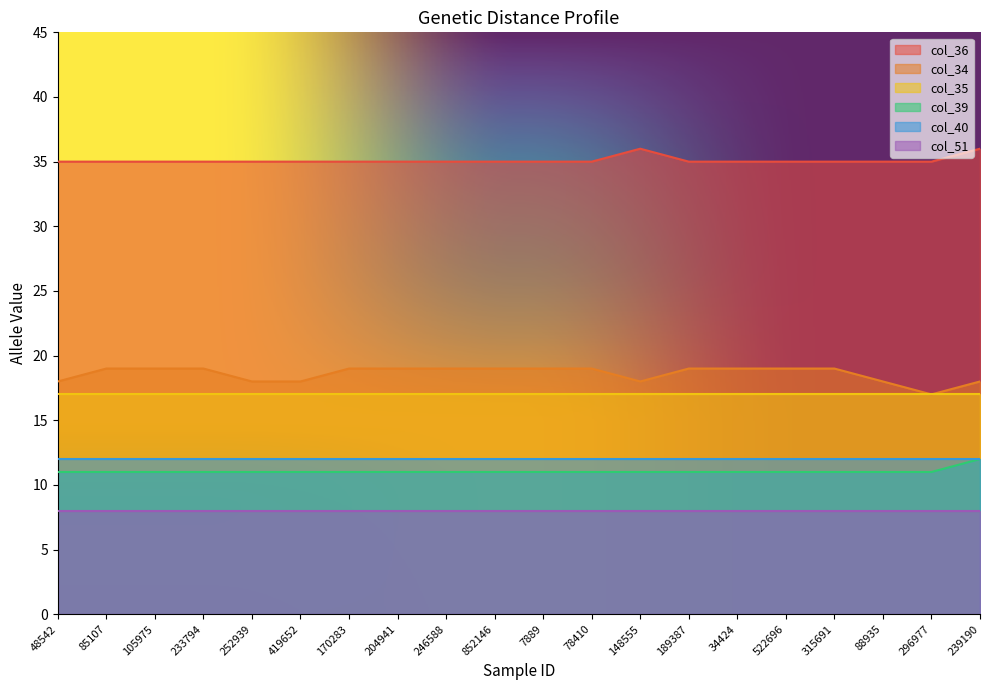

How many interior local valleys does the col_34 series have?

2